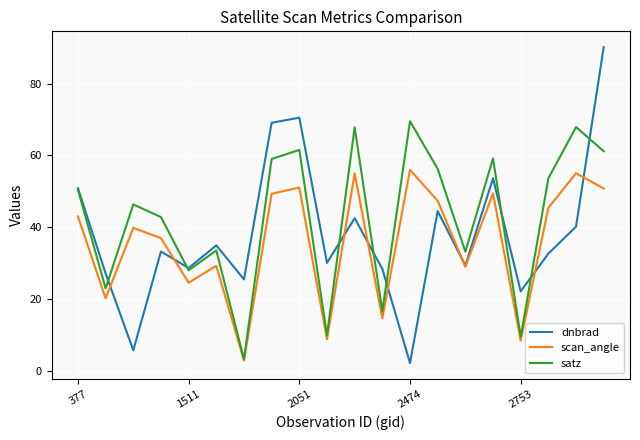

How many interior local peaks does the scan_angle series have?

7